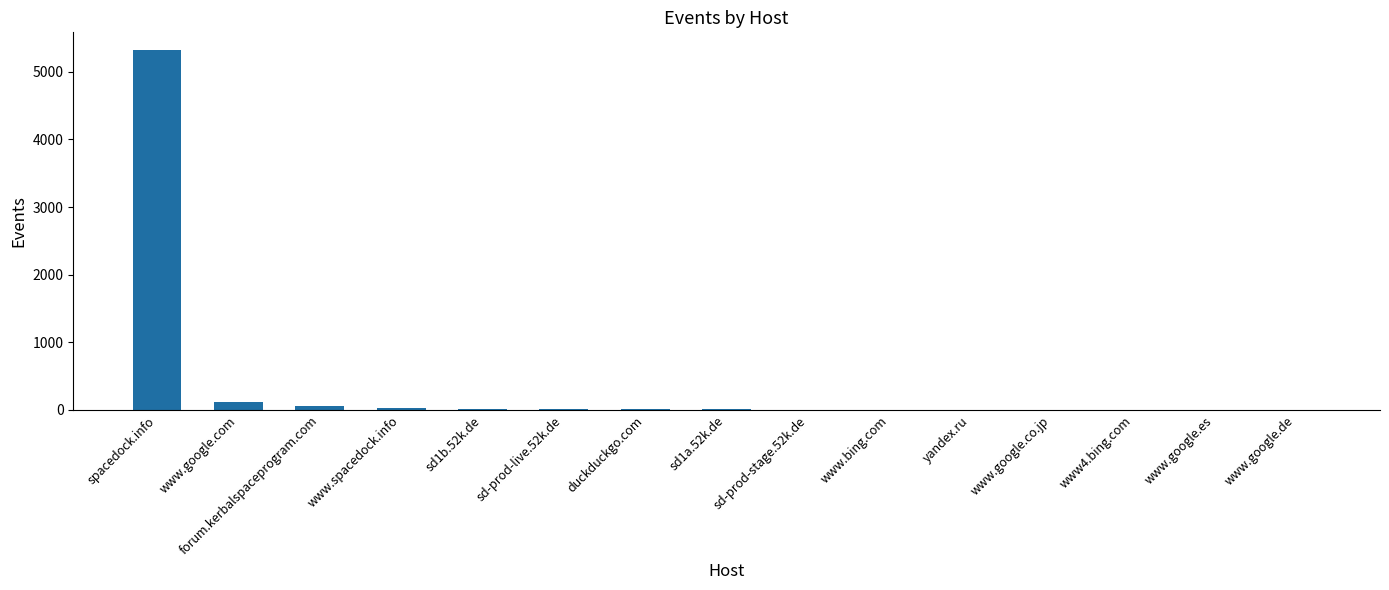

Read the value at spacedock.info.

5317